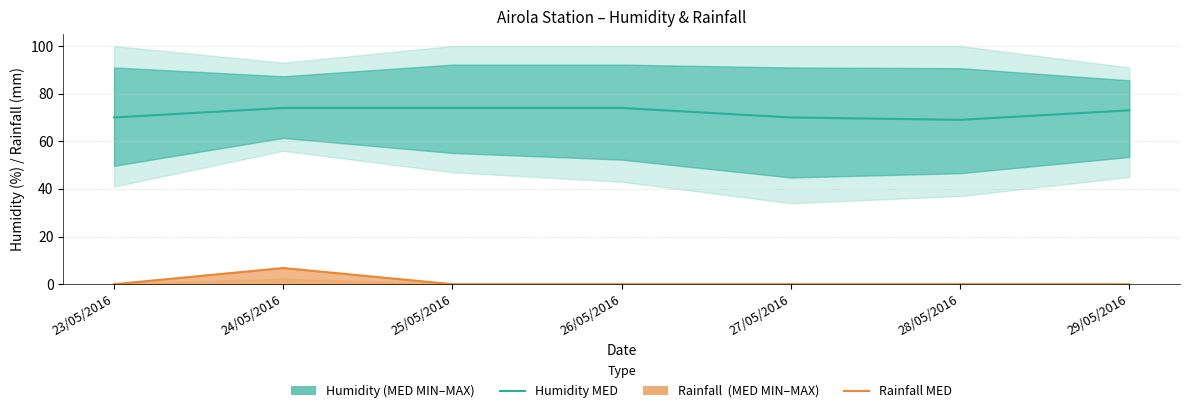

Count the Humidity MED values in the range 70 to 74.

6